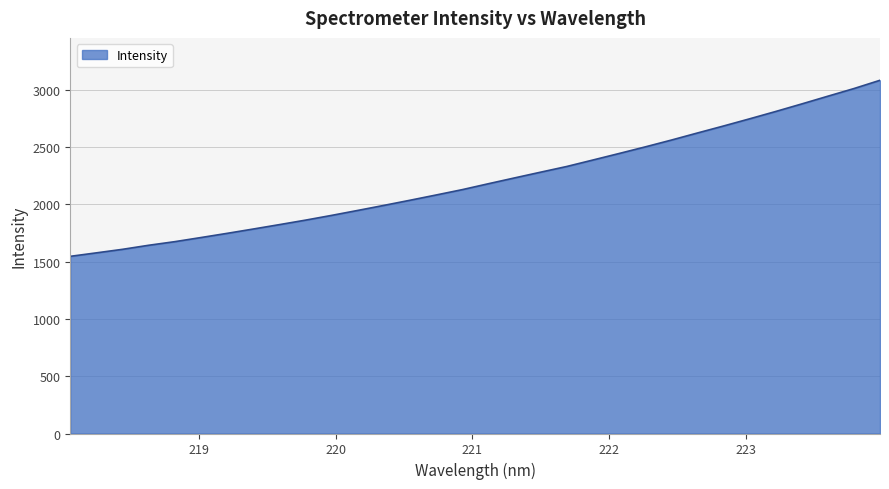

What is the greatest value displayed?

3083.9